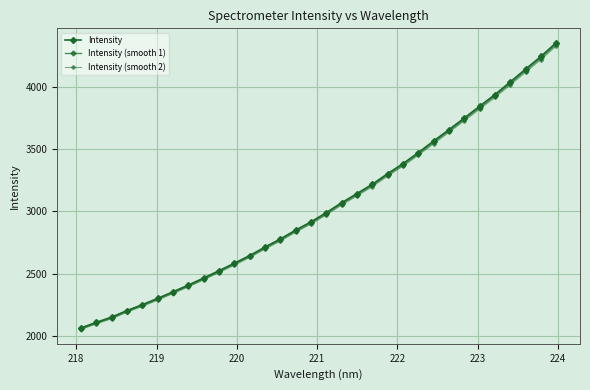

Is this an area chart (filled region under the line)?

No